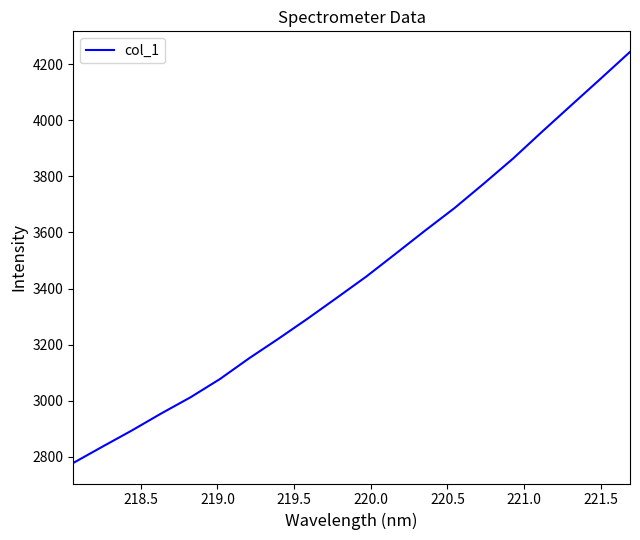

What is the smallest value displayed?

2778.6